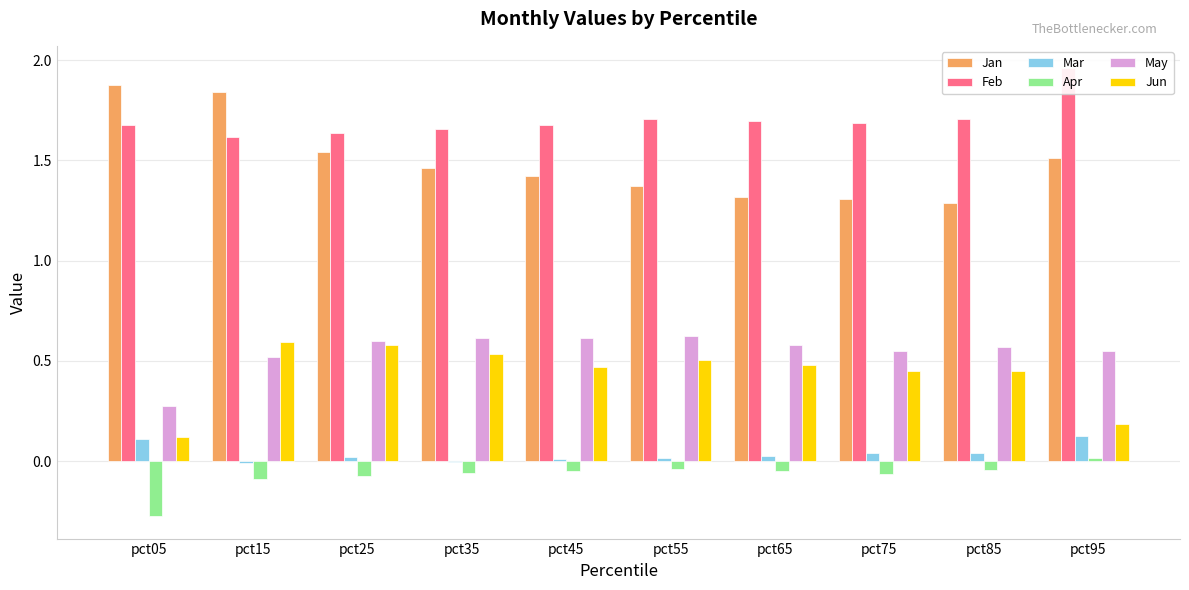

Which series has the largest total across all categories?

Feb